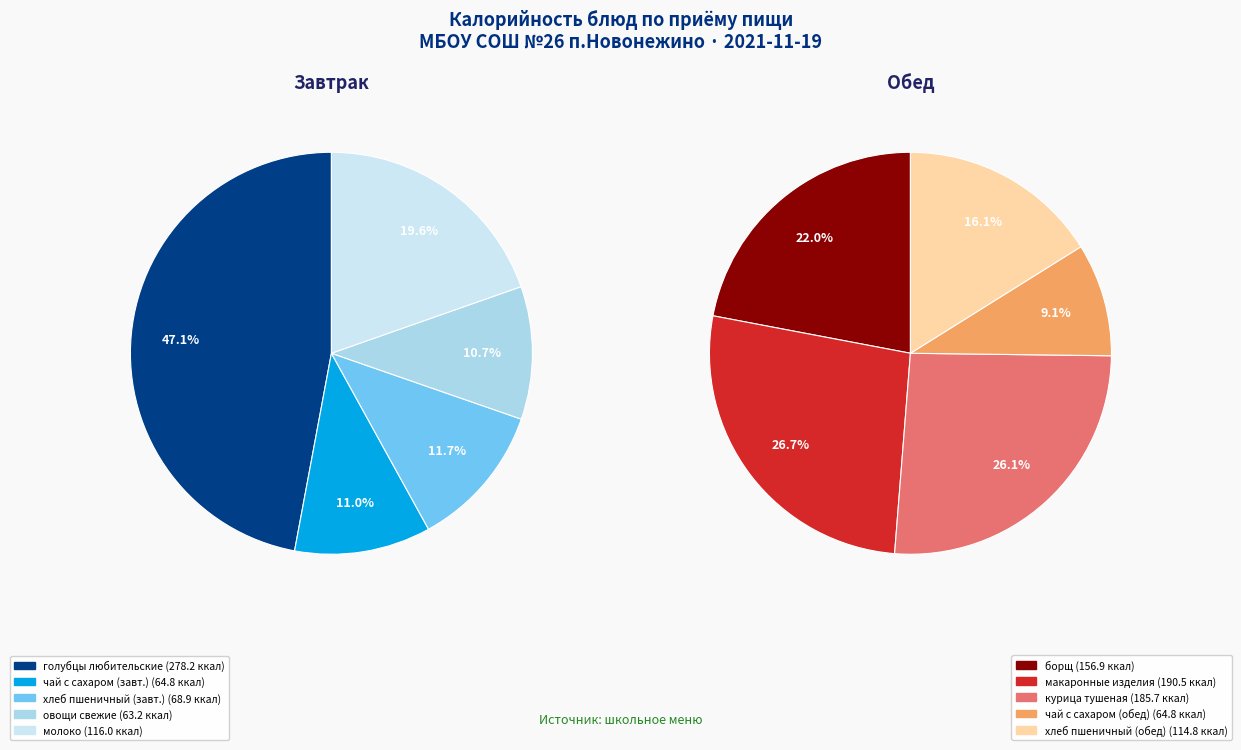

Which series has the widest spread of values?

Завтрак